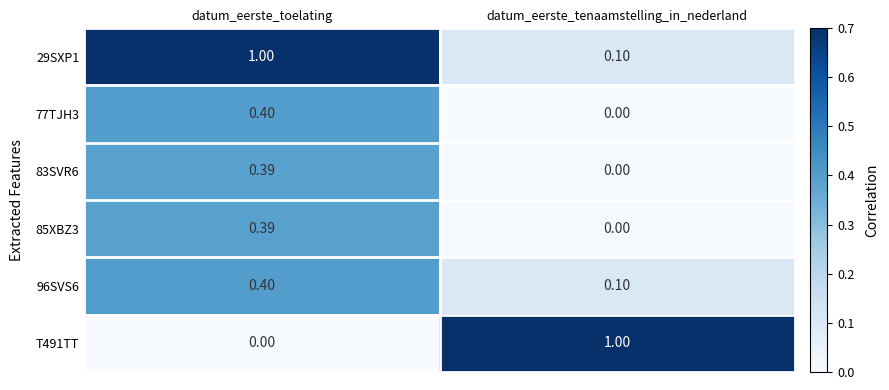

List the labels in order of 29SXP1 value, smallest first.

datum_eerste_tenaamstelling_in_nederland, datum_eerste_toelating